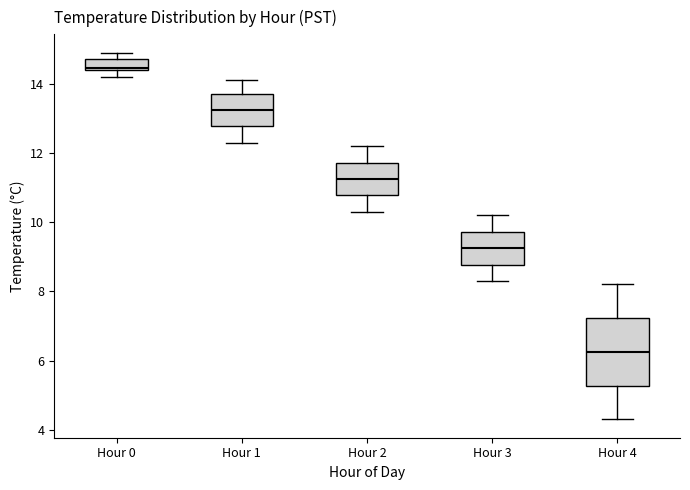

Where is the upper edge of the box for Hour 3 on the y-axis? The values are not printed on the chart, so give them approximately, as read against the axis.

9.8